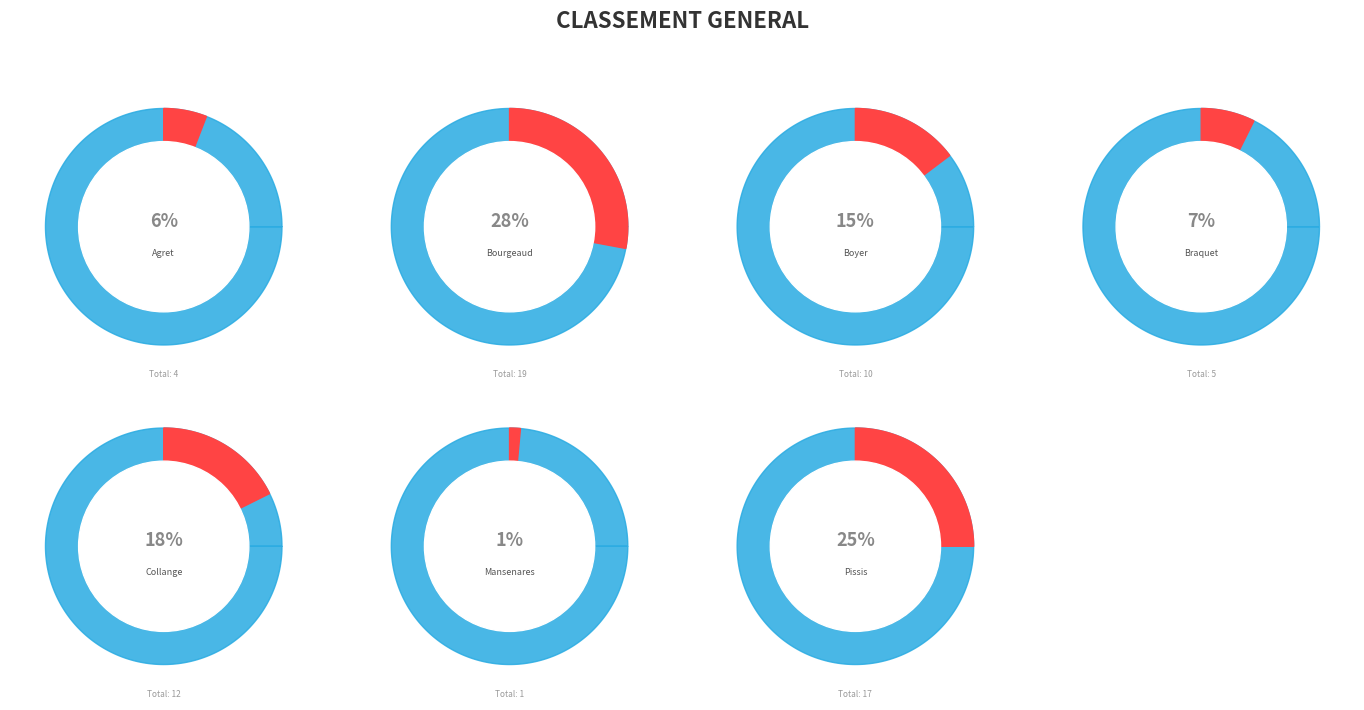

To the nearest percent, what portion does BOYER ALAIN represent?

15%